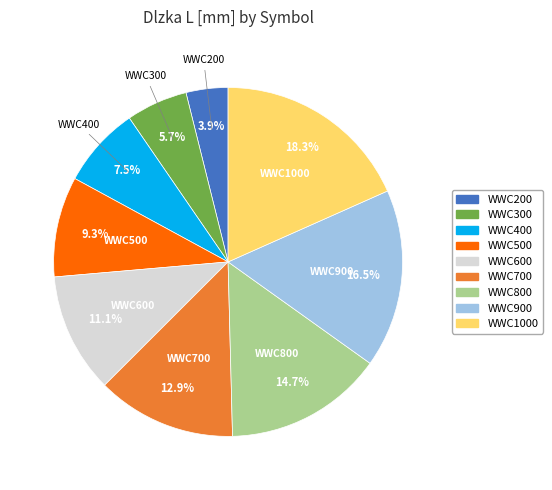

Rank the categories by value from lowest to highest.

WWC200, WWC300, WWC400, WWC500, WWC600, WWC700, WWC800, WWC900, WWC1000